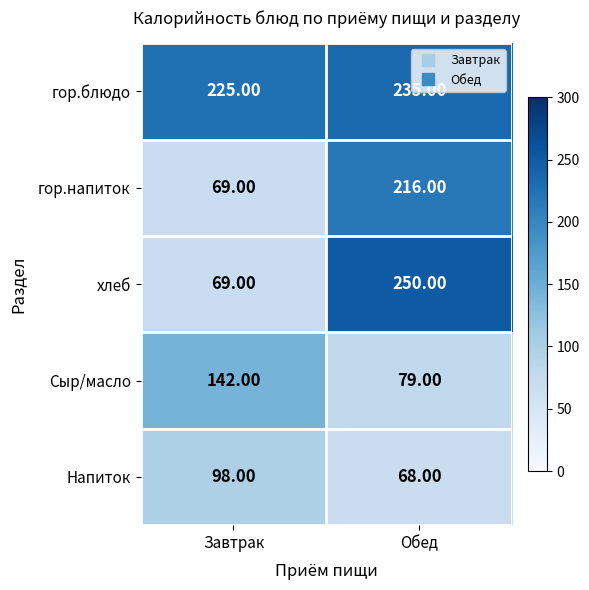

What is the difference between the maximum and minimum values in the гор.блюдо series?

10